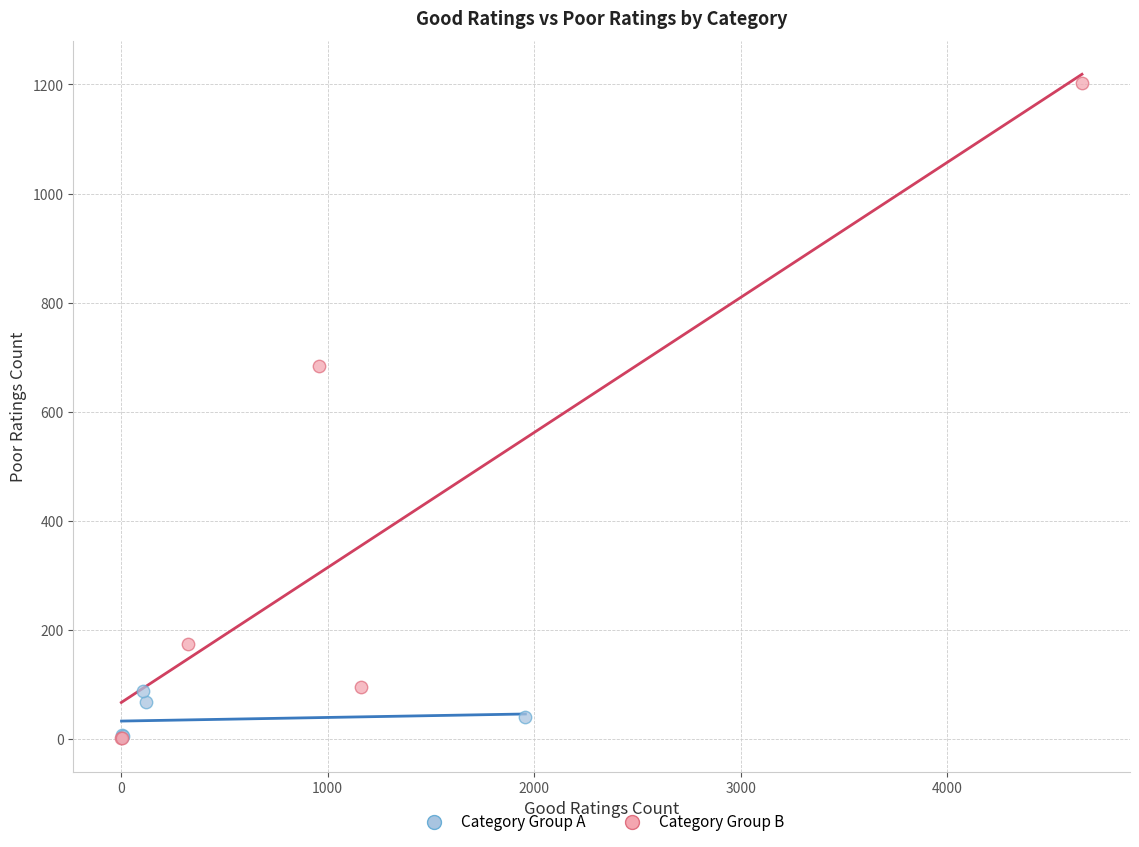

Which series has the largest Y range (max minus min)?

Category Group B